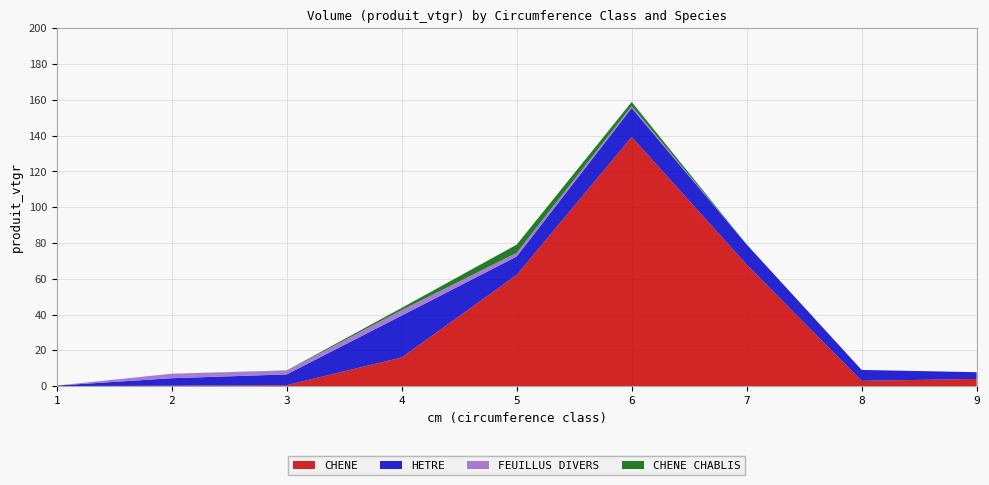

Reading left to right, extract all data points from this chart.

CHENE: 0.0	0.2	0.6	16.0	62.2	139.2	67.9	3.0	4.0
HETRE: 0.3	4.2	6.0	23.4	10.3	16.2	11.2	6.1	3.8
FEUILLUS DIVERS: 0.0	2.5	2.0	3.0	2.0	1.1	0.0	0.0	0.0
CHENE CHABLIS: 0.0	0.0	0.2	1.2	4.6	2.3	0.0	0.0	0.0